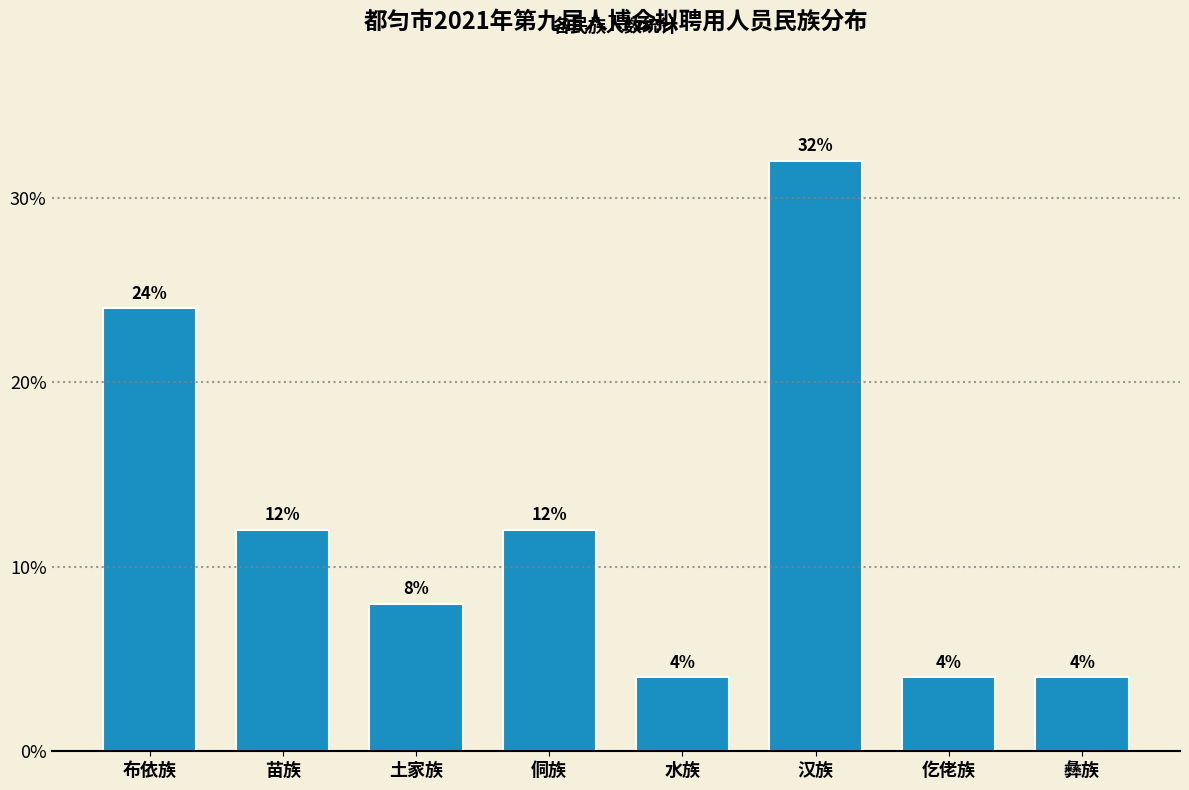

Reading right to left, transcribe all the data shown in this chart.

4	4	32	4	12	8	12	24